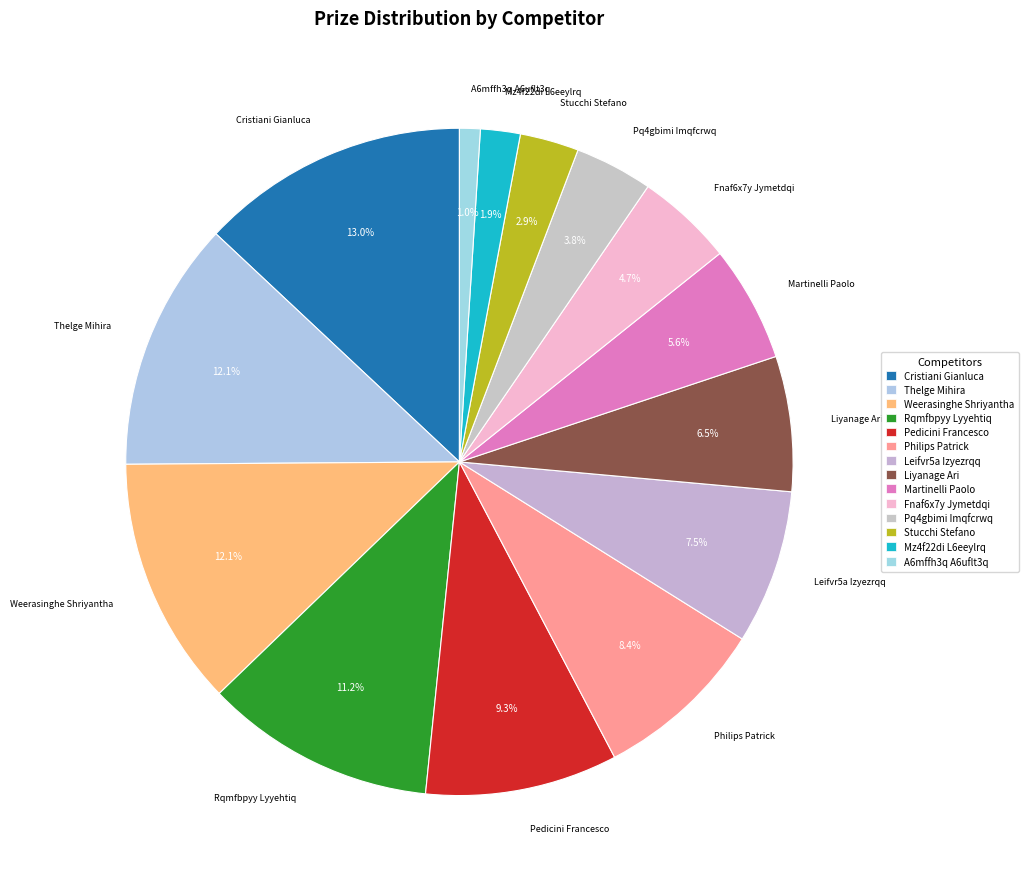

To the nearest percent, what is the average slice percentage?

7%